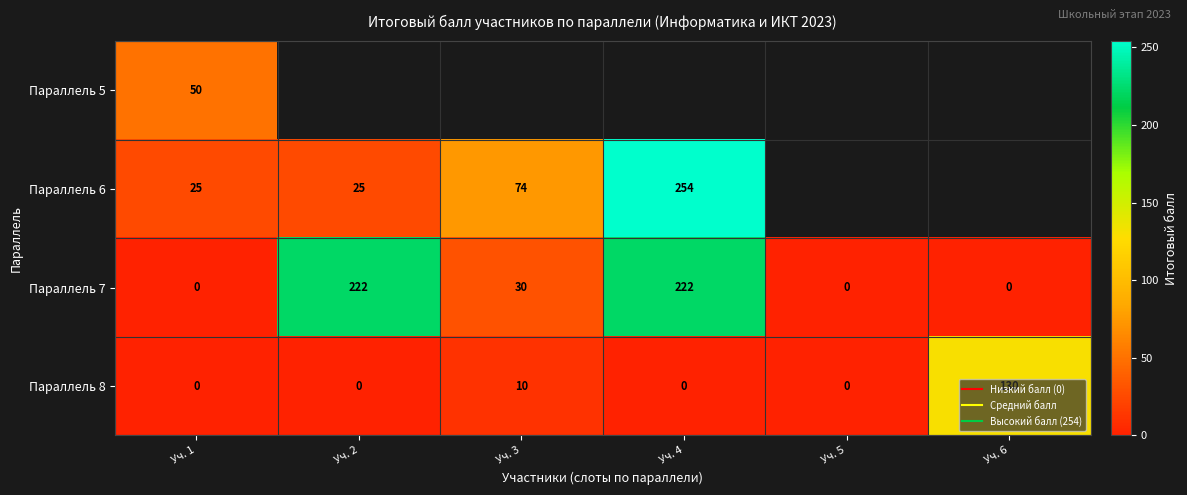

Where is Параллель 5 nearest to the value 50?

Уч. 1